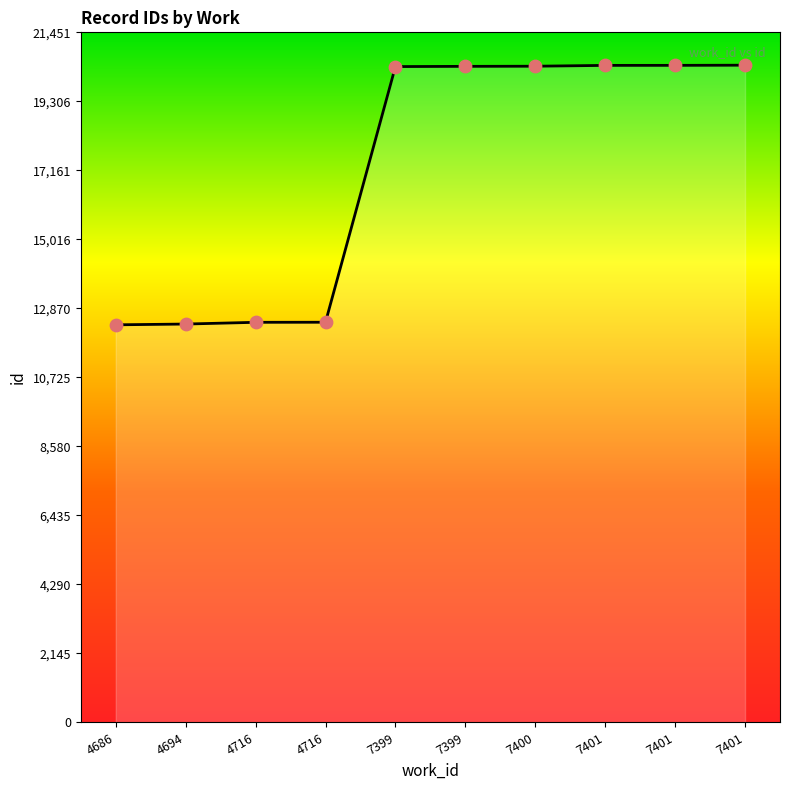

Between 7399 and 7401, which is larger?

7401